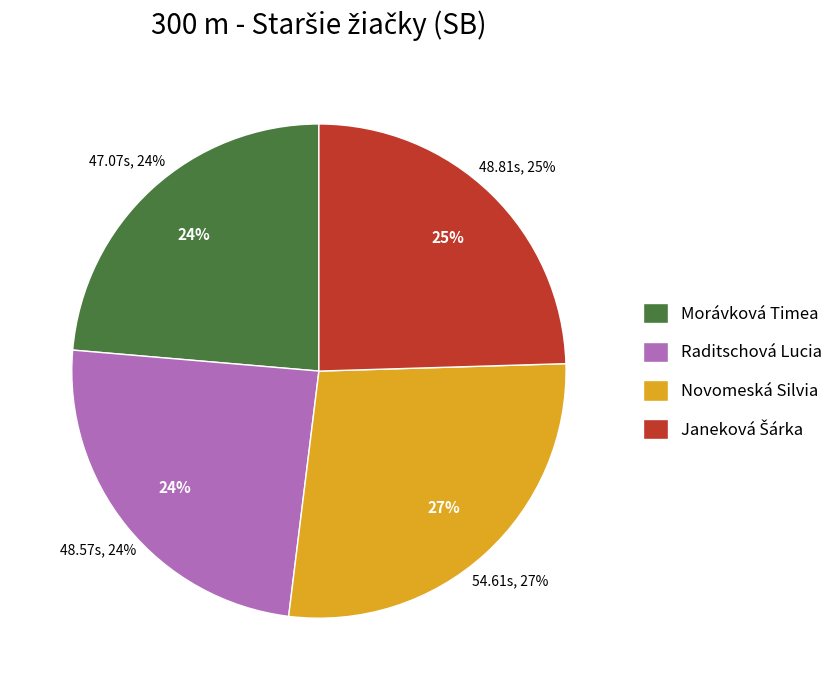

To the nearest percent, what percentage of the pie is Raditschová Lucia?

24%